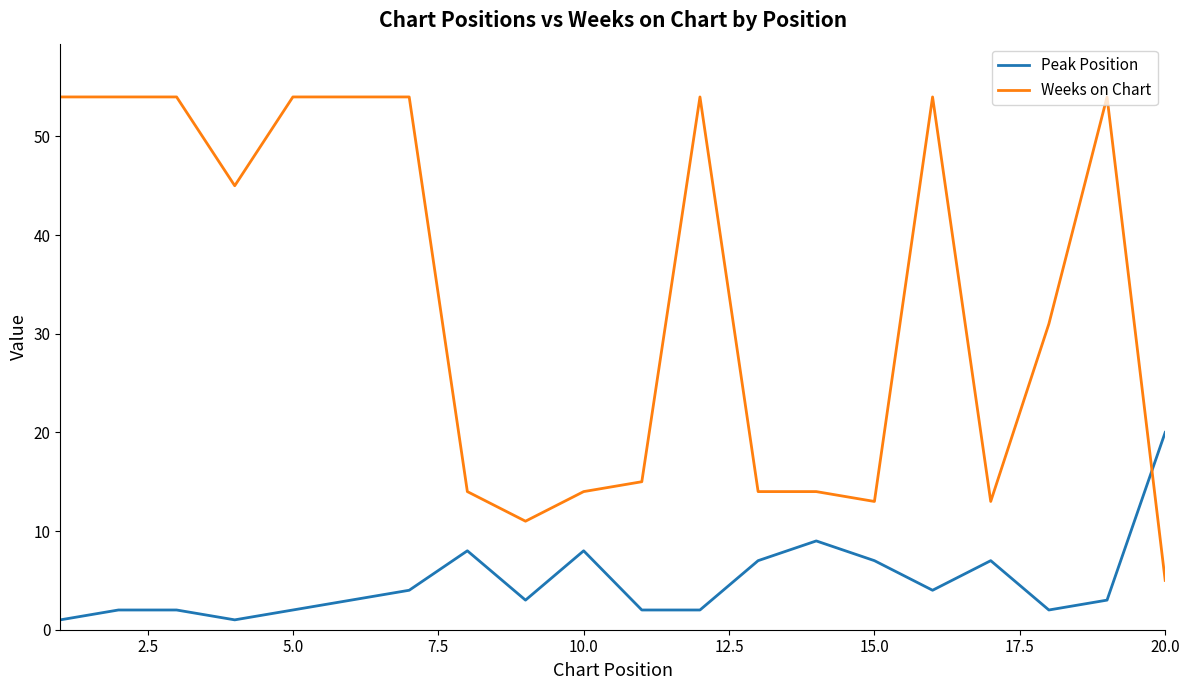

What is the difference between the maximum and minimum values in the Peak Position series?

19